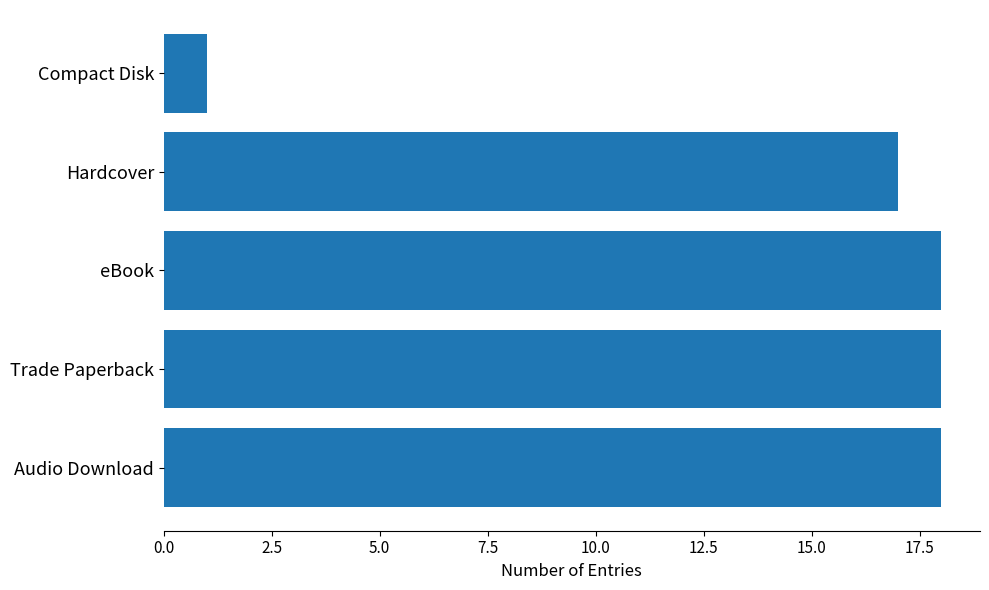

Is it true that the value at Audio Download is 18?

True